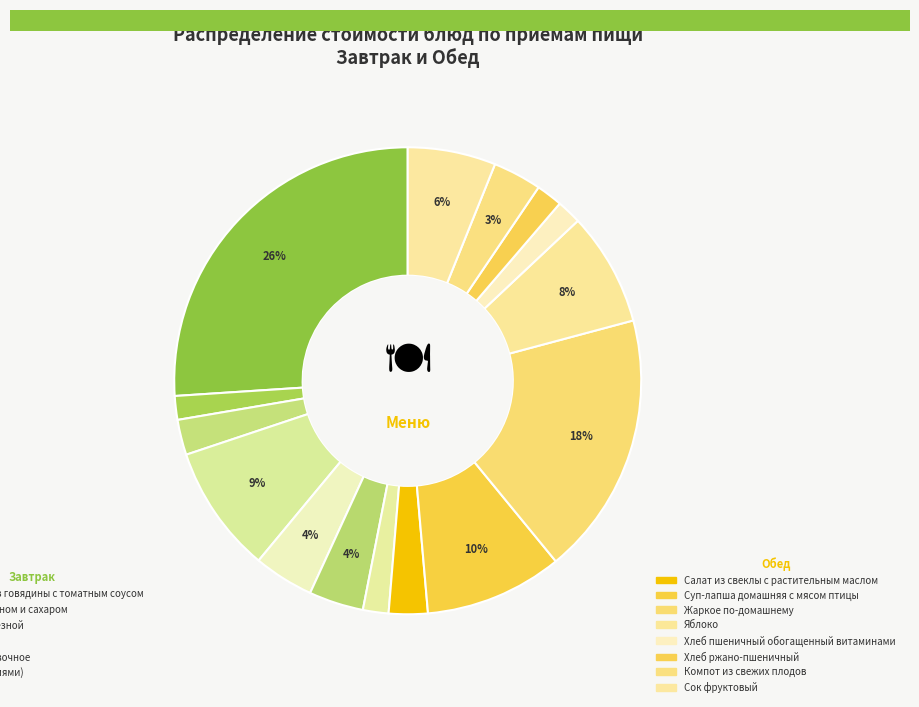

Is there any slice that represents more than half of the pie?

No